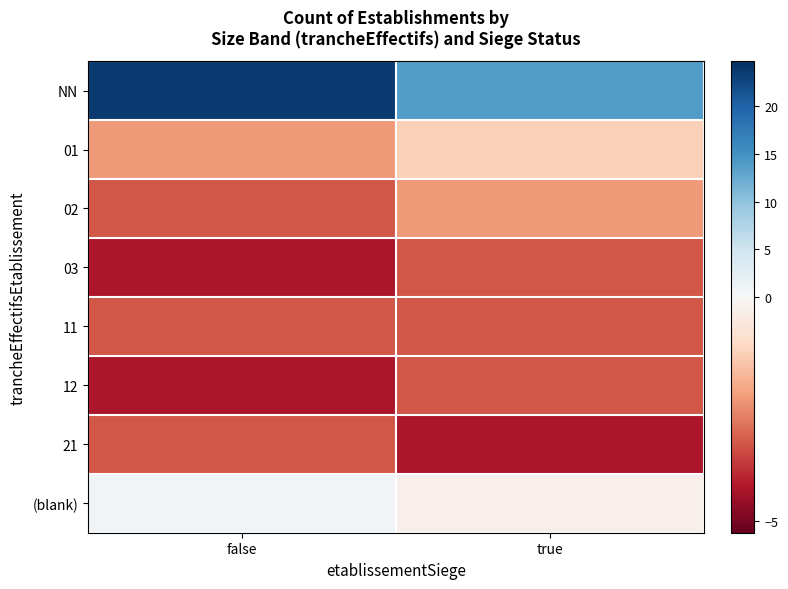

How many data points does each series have?

2